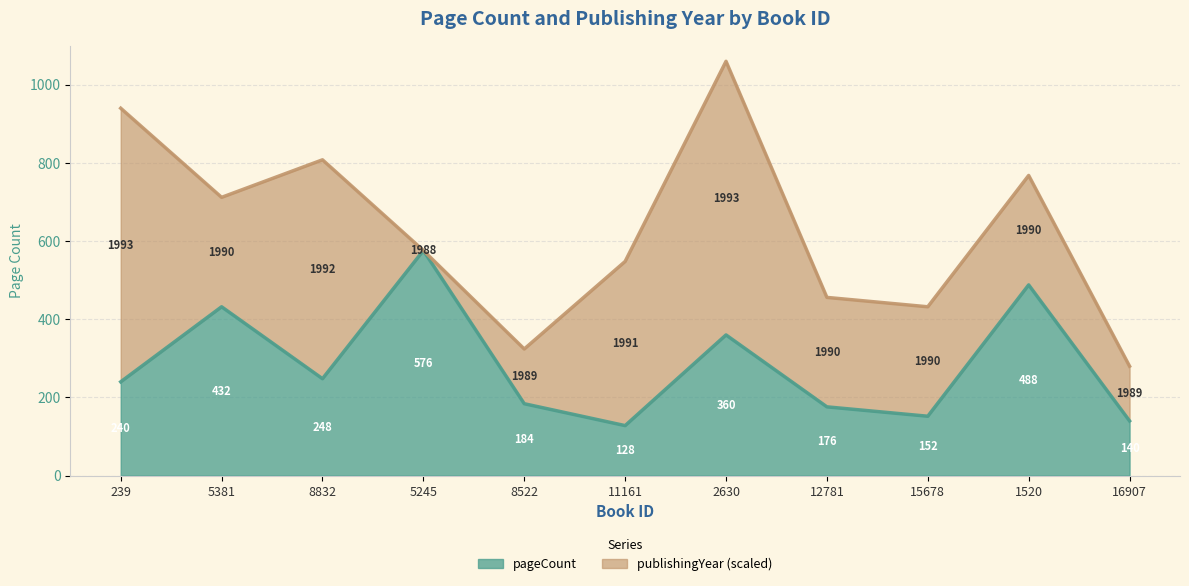

Reading left to right, transcribe all the data shown in this chart.

240	432	248	576	184	128	360	176	152	488	140